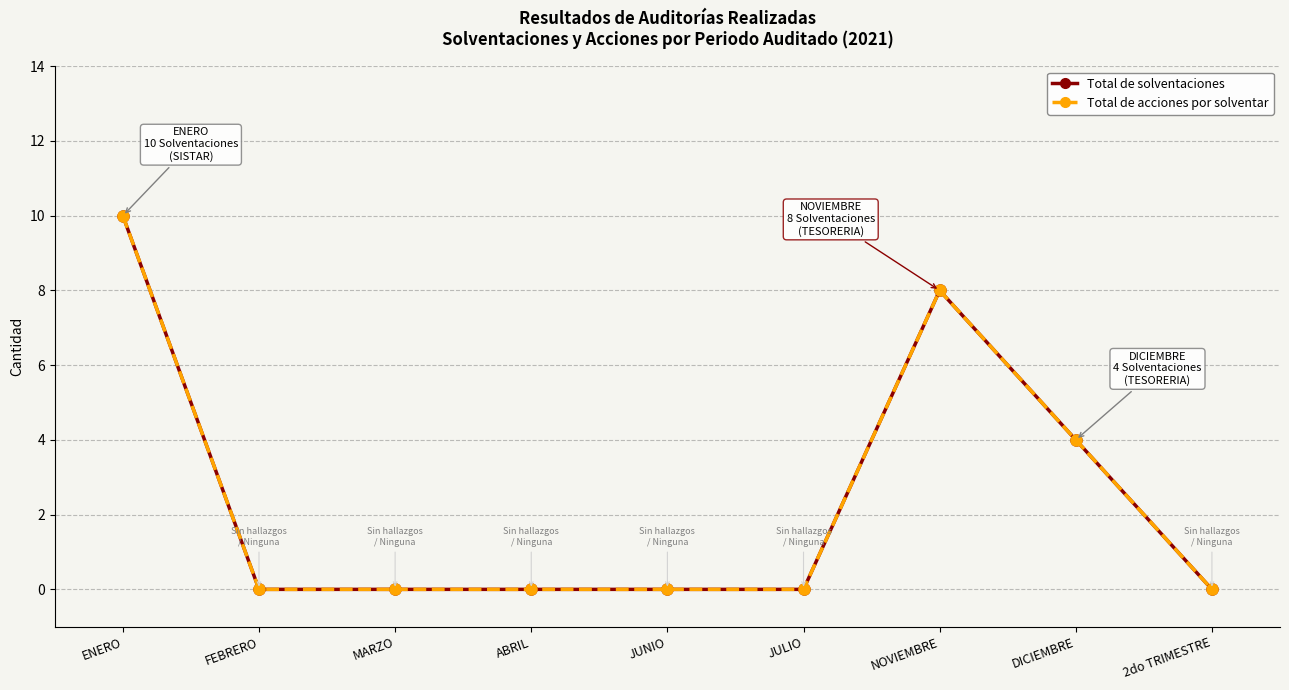

In Total de acciones por solventar, how many points are higher than both neighbors (excluding endpoints)?

1